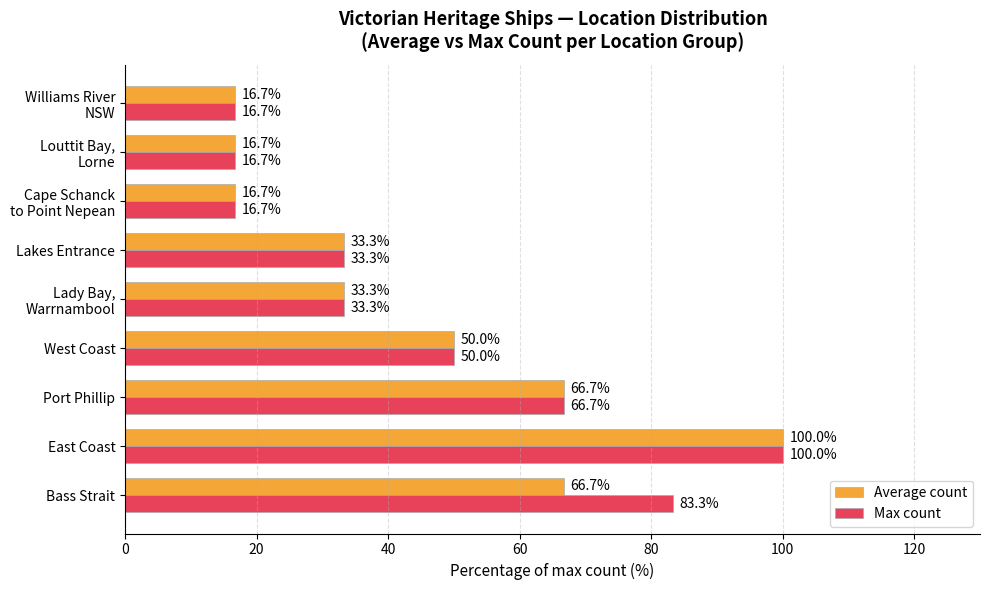

What is the difference between the maximum and minimum values in the Max count series?

83.3